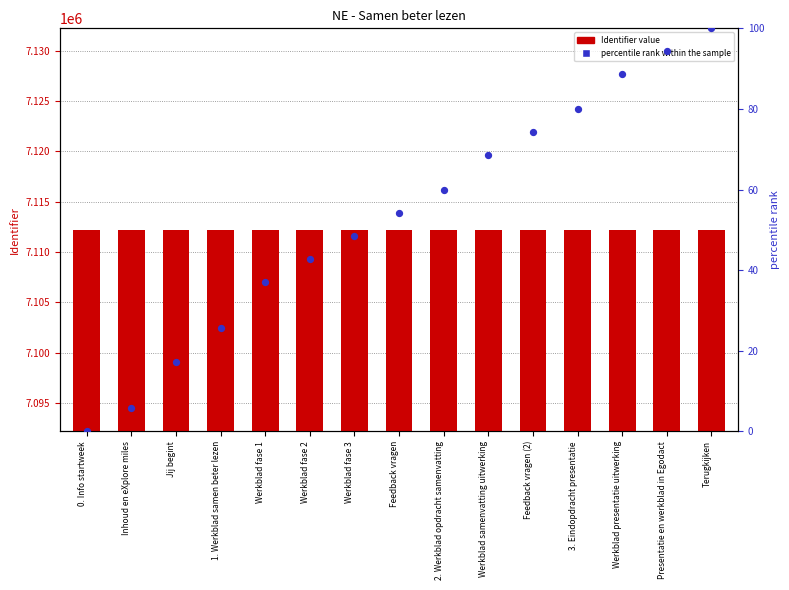

Which series has the largest Y range (max minus min)?

percentile rank within the sample